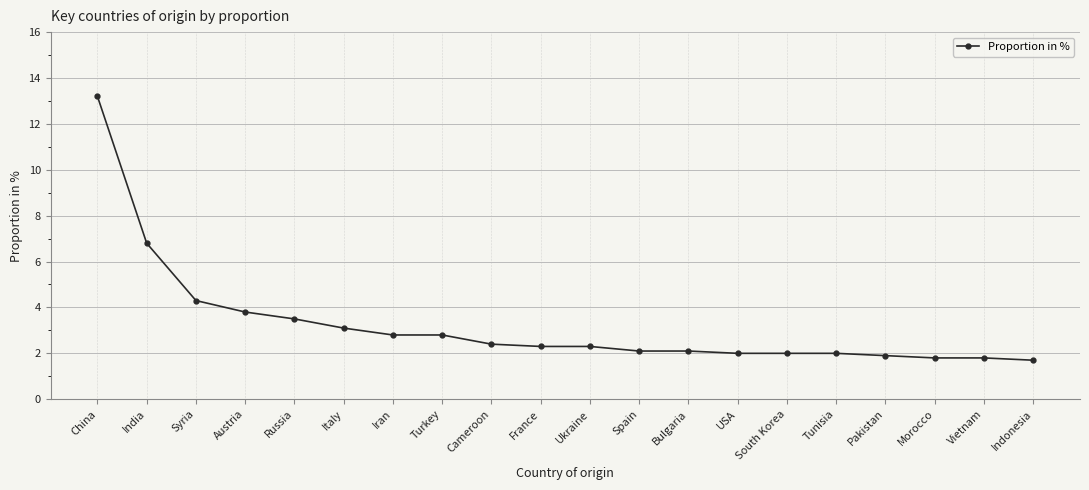

Is this an area chart (filled region under the line)?

No